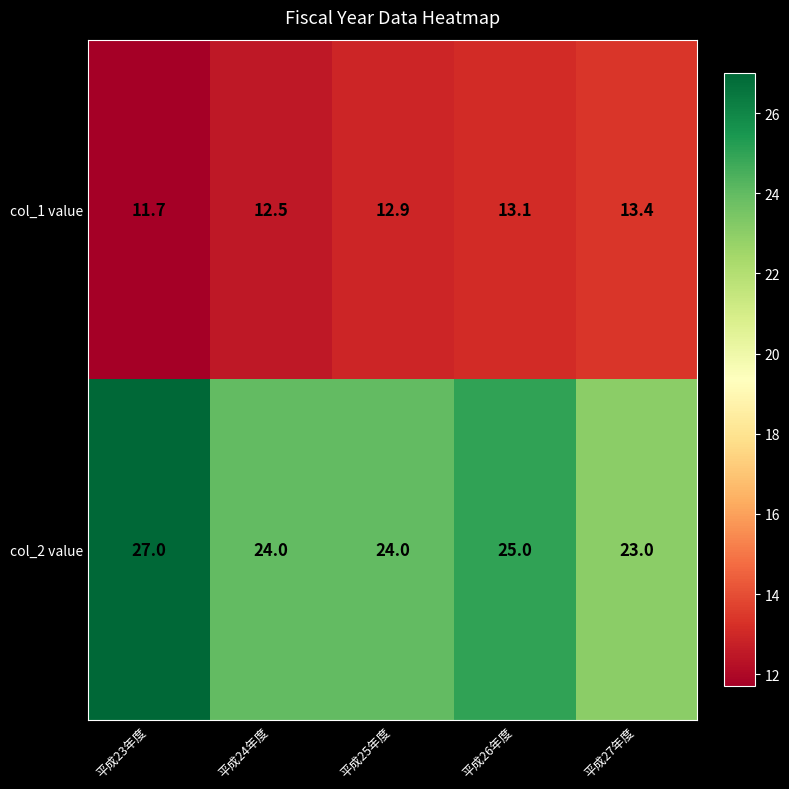

Reading right to left, extract all data points from this chart.

col_1 value: 平成27年度=13.4	平成26年度=13.1	平成25年度=12.9	平成24年度=12.5	平成23年度=11.7
col_2 value: 平成27年度=23.0	平成26年度=25.0	平成25年度=24.0	平成24年度=24.0	平成23年度=27.0